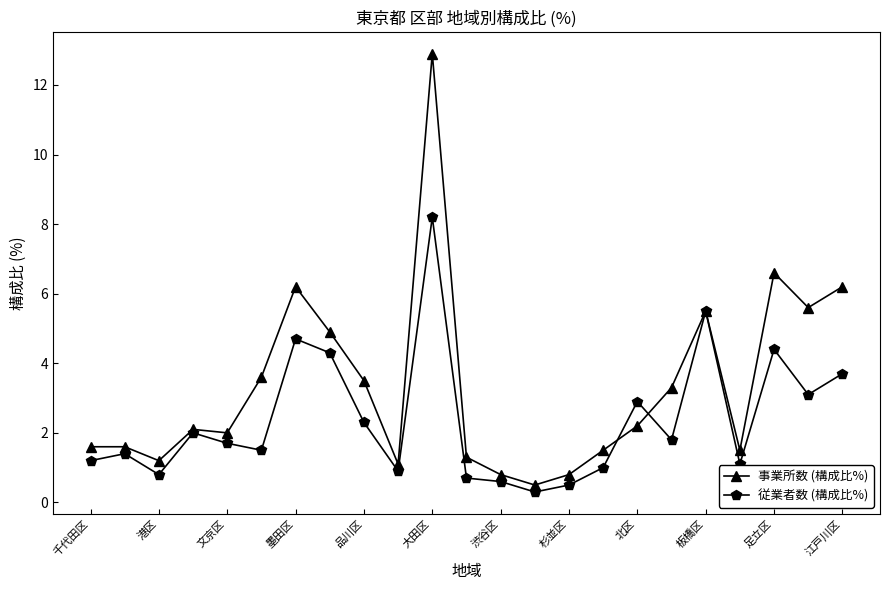

How many distinct data groups are displayed?

2